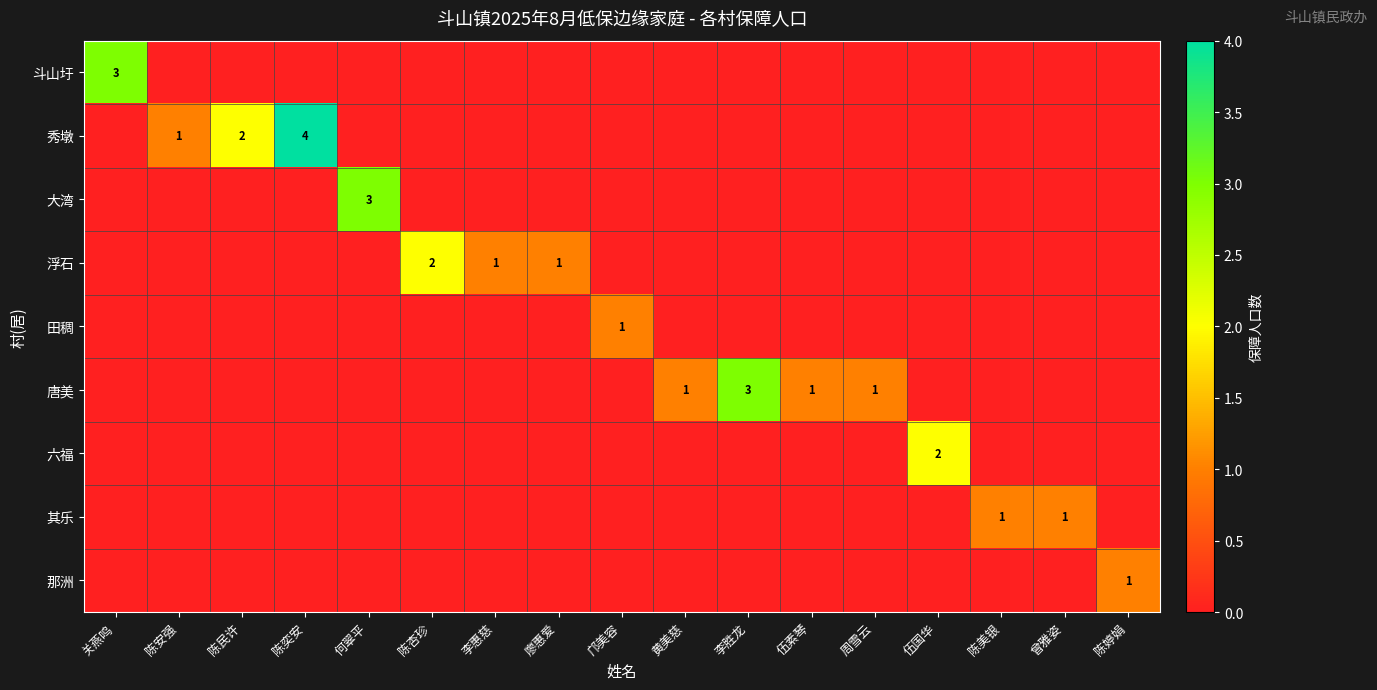

What is the difference between the maximum and minimum values in the 斗山圩 series?

3